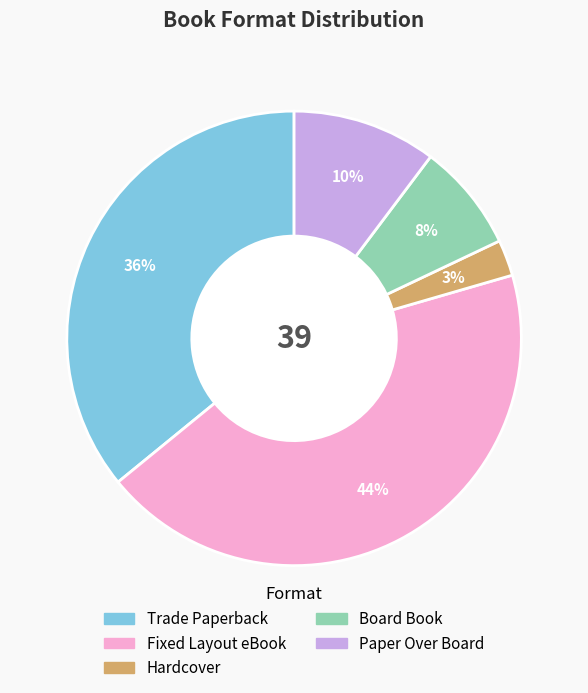

Does Hardcover account for over 50% of the chart?

No